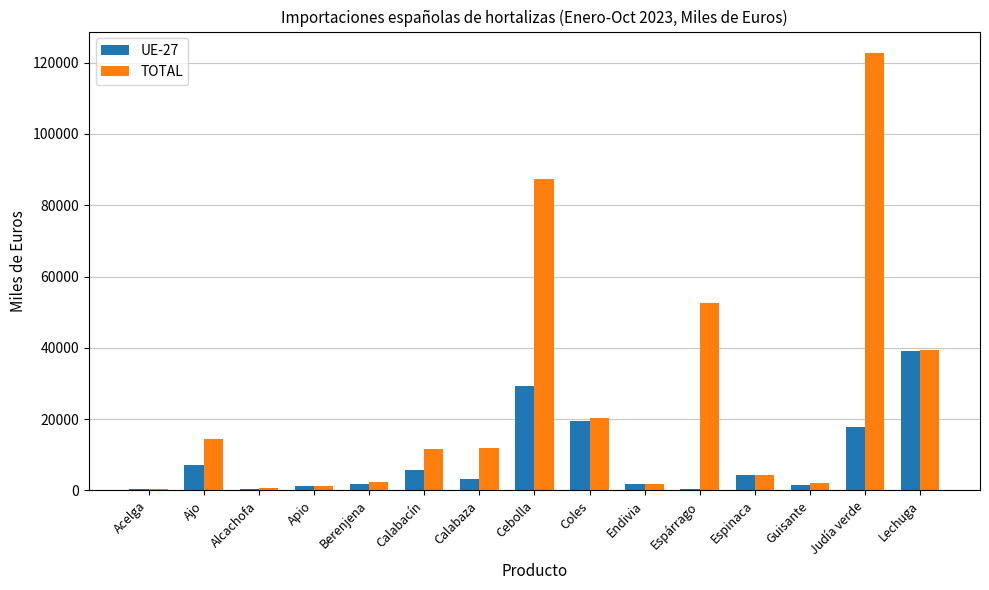

What is the greatest value displayed?

122582